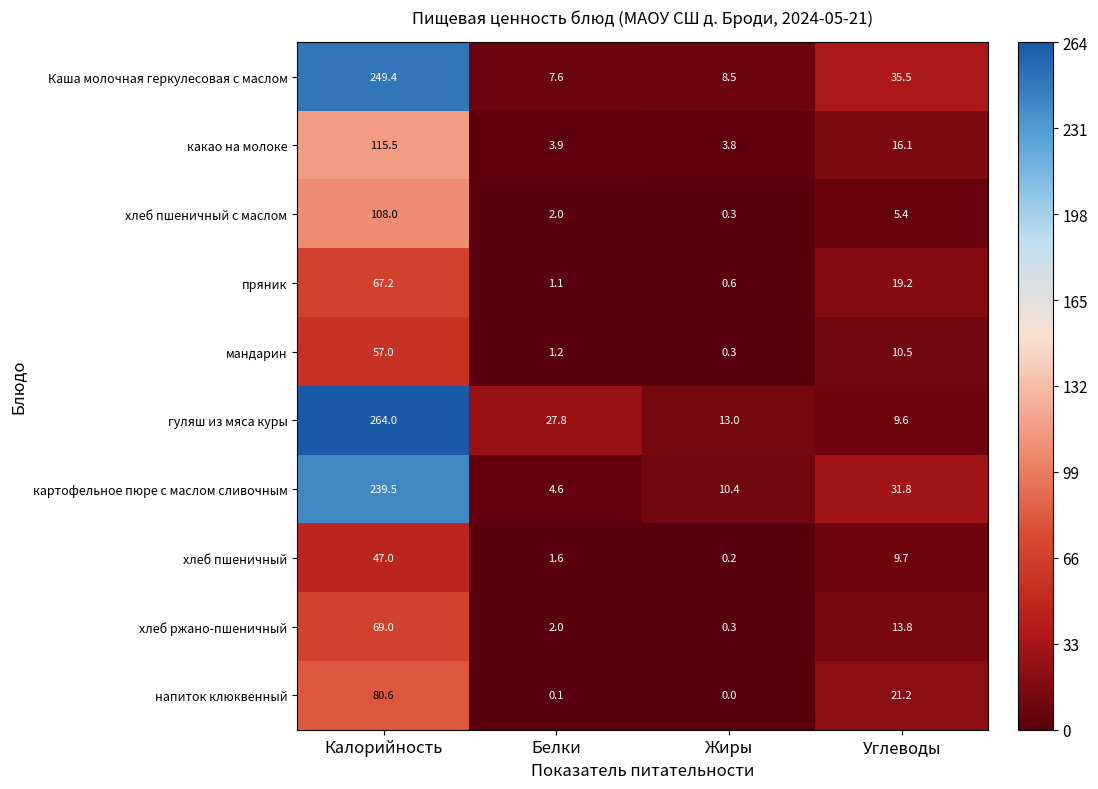

How many data points in хлеб пшеничный are less than 9?

2